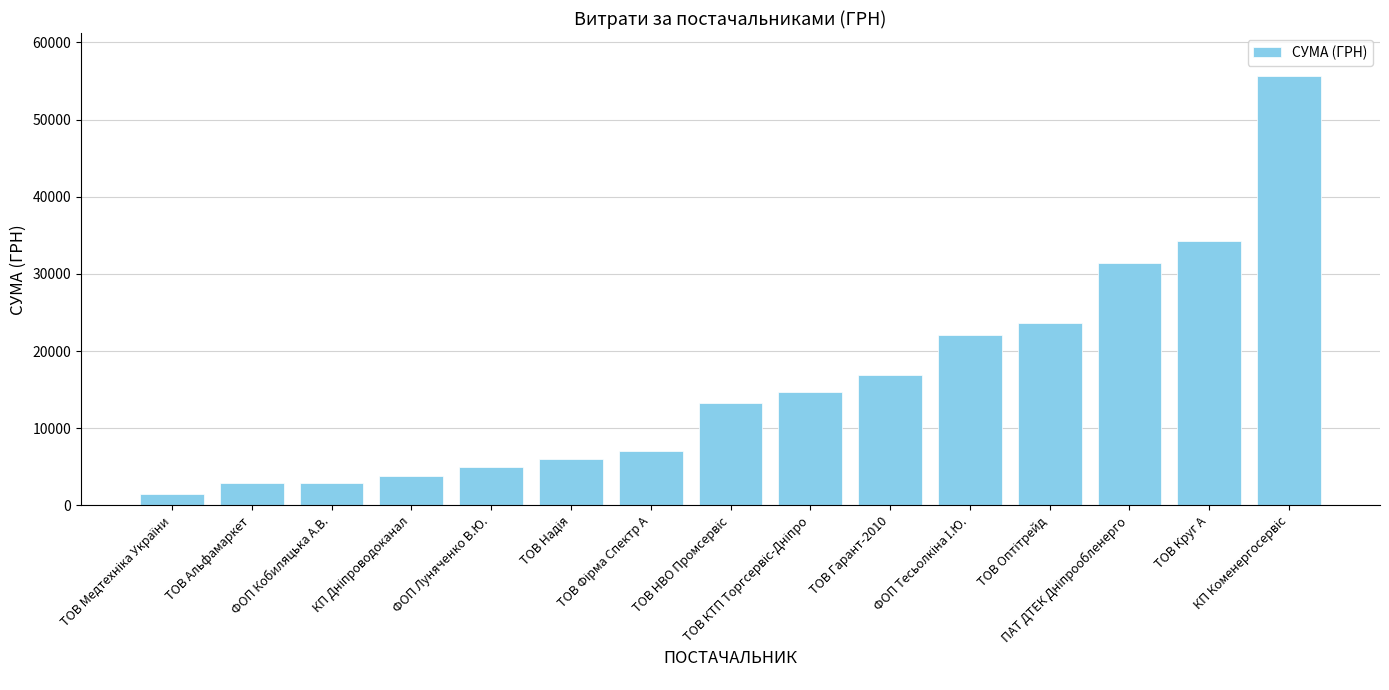

How many bars are there in total?

15